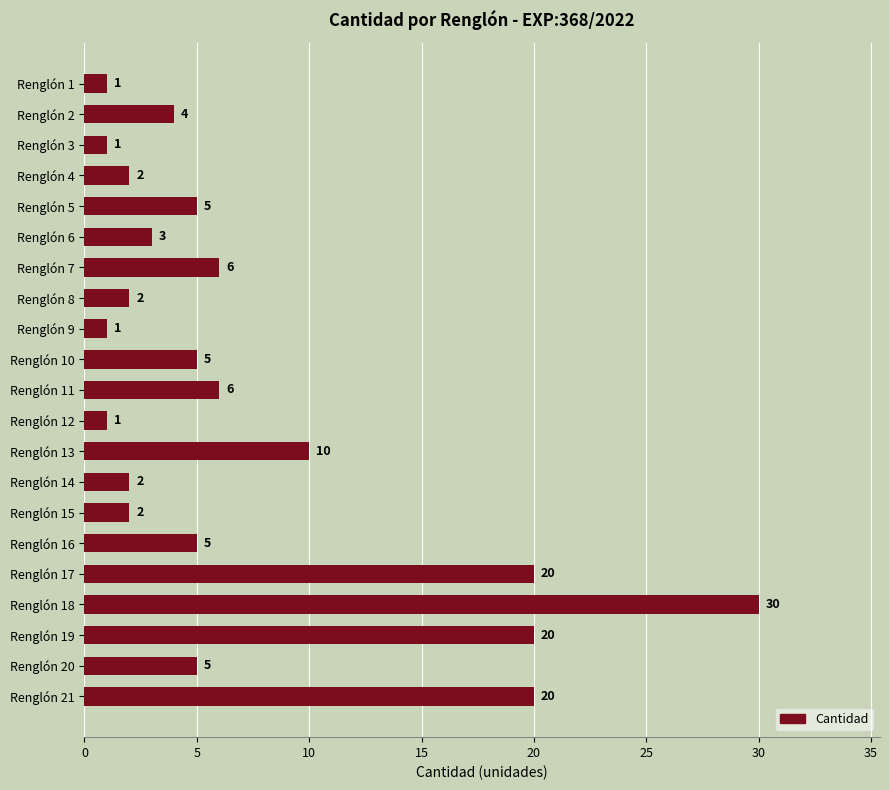

Between Renglón 18 and Renglón 14, which is larger?

Renglón 18